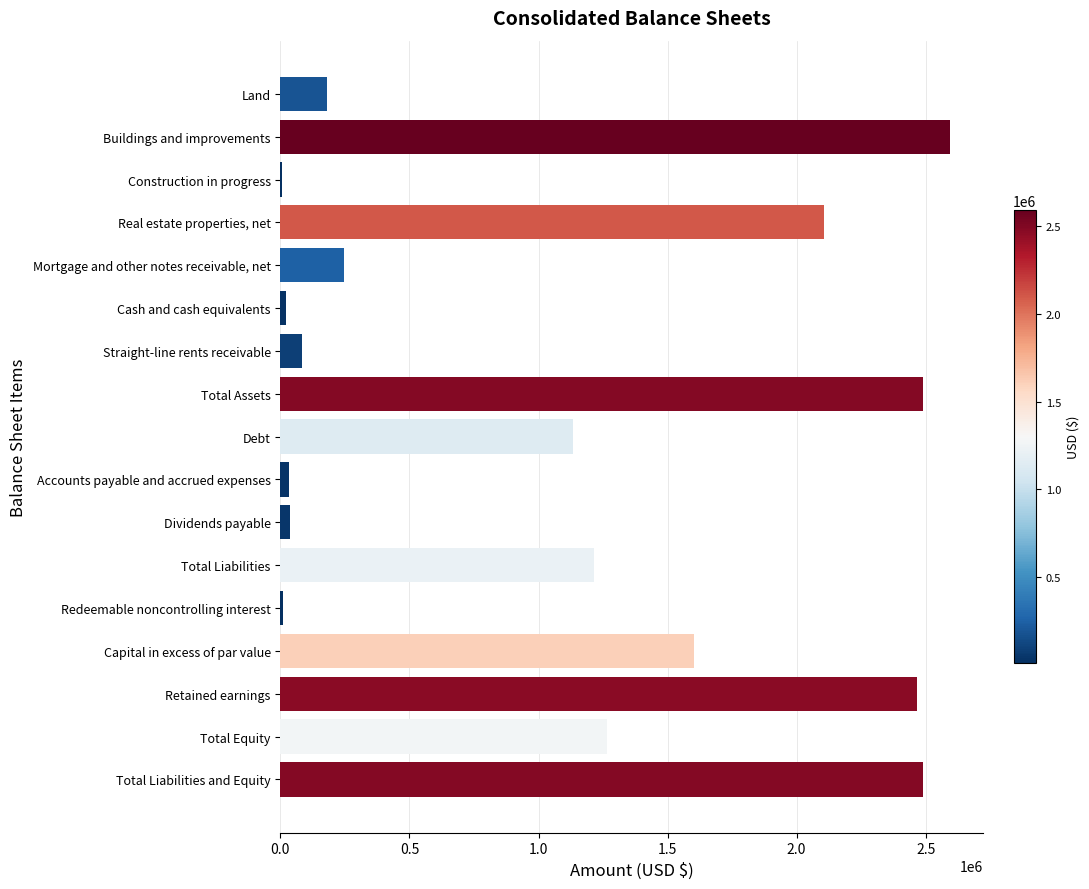

What is the maximum value shown in the chart?

2593696